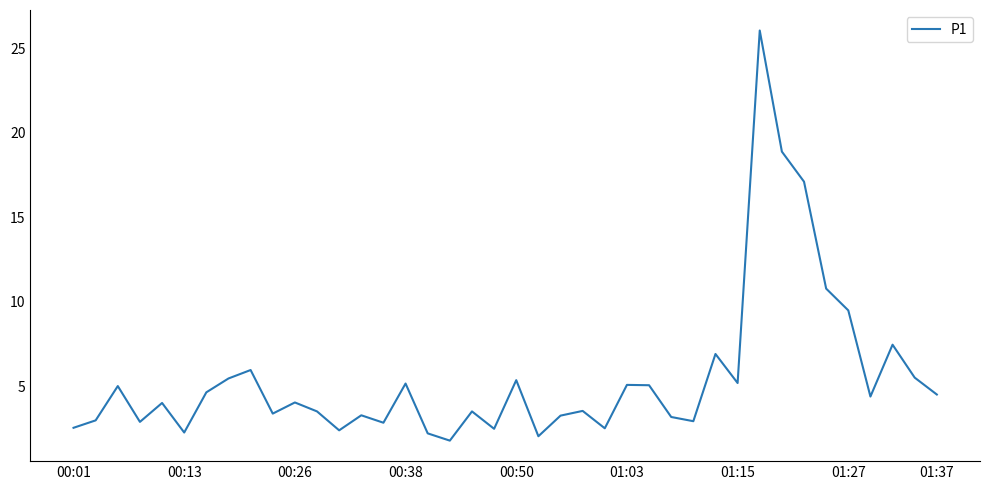

What is the difference between the maximum and minimum values?

24.3